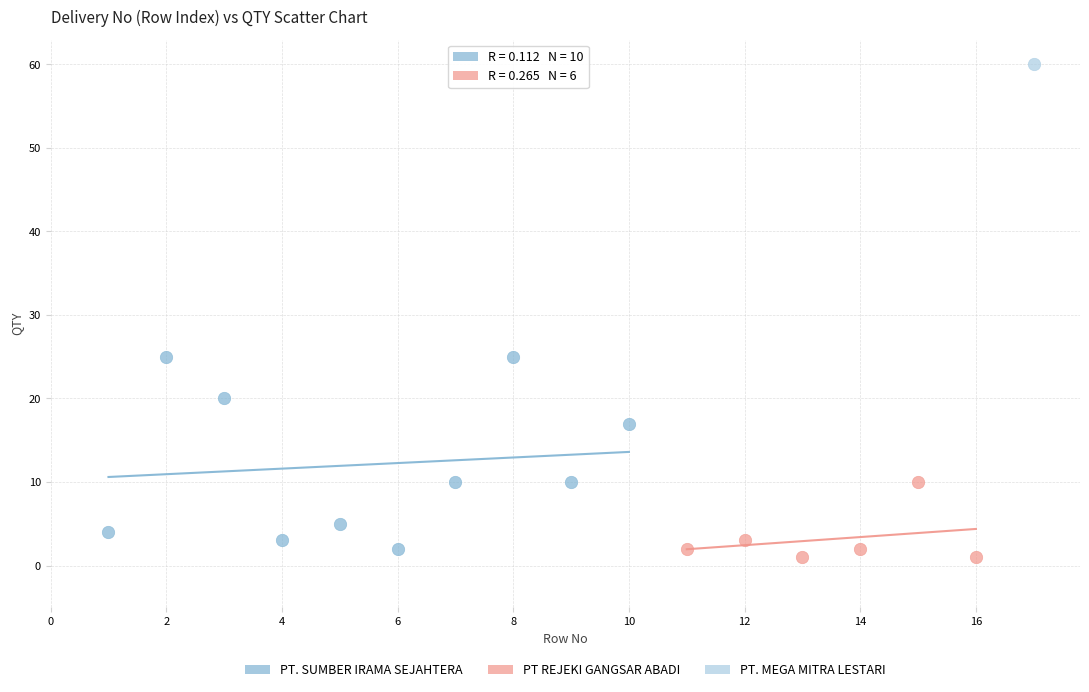

Which series contains the highest Y value?

PT. MEGA MITRA LESTARI